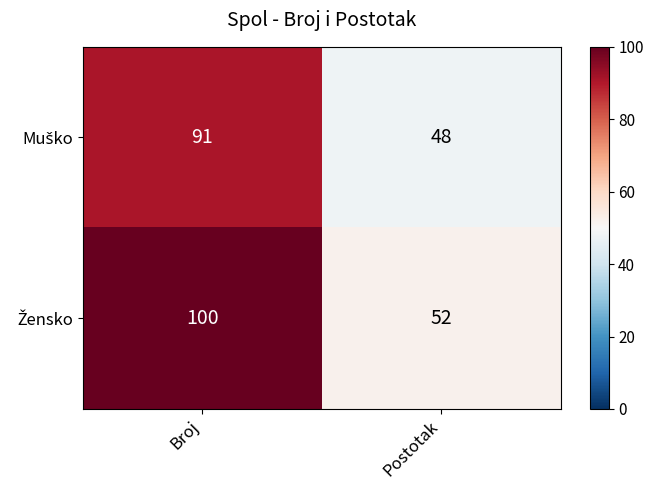

At which category is the sum across all series the highest?

Broj